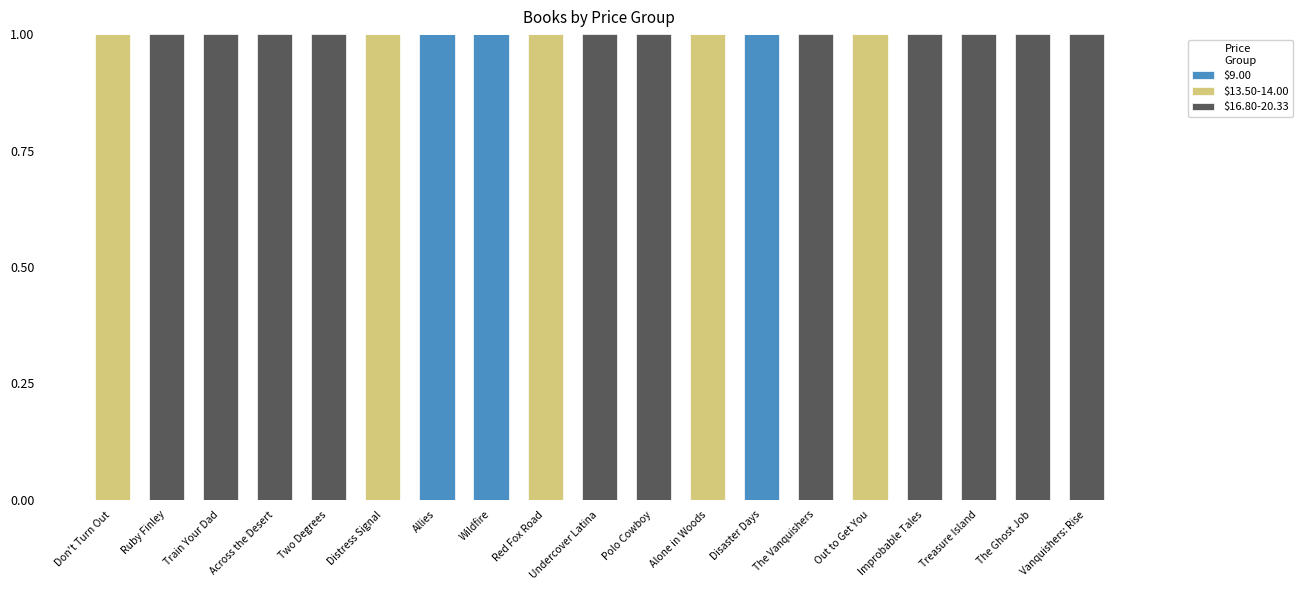

How many series are shown in this chart?

3